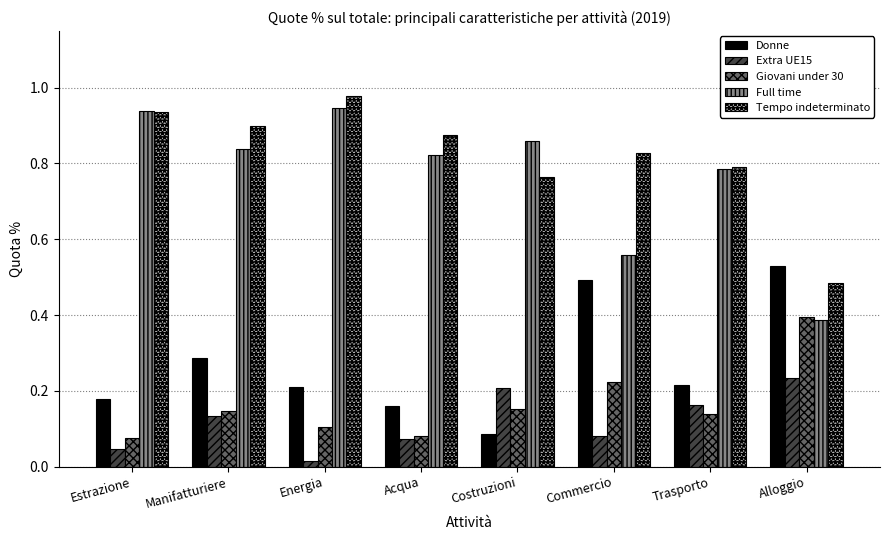

What is the sum of all Full time values?

6.1